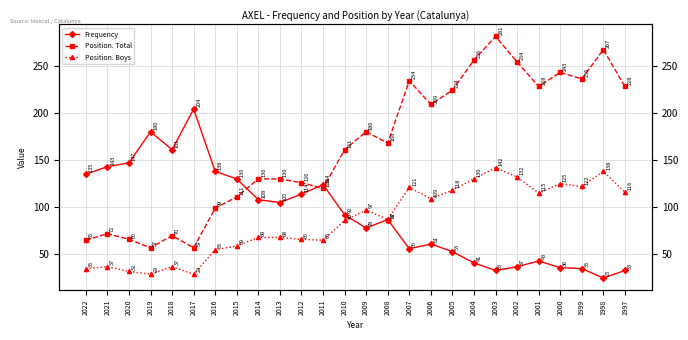

Reading left to right, transcribe all the data shown in this chart.

Frequency: 2022=135	2021=143	2020=147	2019=180	2018=161	2017=204	2016=138	2015=130	2014=108	2013=105	2012=114	2011=124	2010=92	2009=78	2008=87	2007=56	2006=61	2005=53	2004=41	2003=33	2002=37	2001=43	2000=36	1999=35	1998=25	1997=33
Position. Total: 2022=65	2021=72	2020=66	2019=57	2018=70	2017=57	2016=99	2015=111	2014=130	2013=130	2012=126	2011=120	2010=161	2009=180	2008=168	2007=234	2006=209	2005=224	2004=256	2003=281	2002=254	2001=228	2000=243	1999=236	1998=267	1997=228
Position. Boys: 2022=35	2021=37	2020=32	2019=29	2018=37	2017=29	2016=55	2015=59	2014=68	2013=68	2012=66	2011=65	2010=86	2009=97	2008=87	2007=121	2006=109	2005=118	2004=130	2003=142	2002=132	2001=115	2000=125	1999=122	1998=138	1997=116